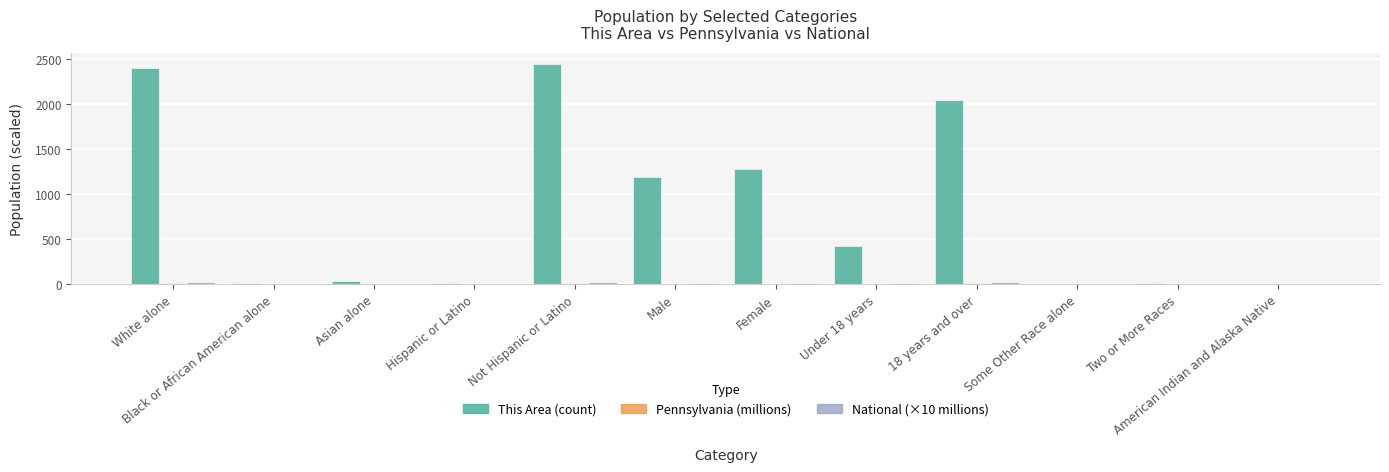

What is the maximum value shown in the chart?

2450.0